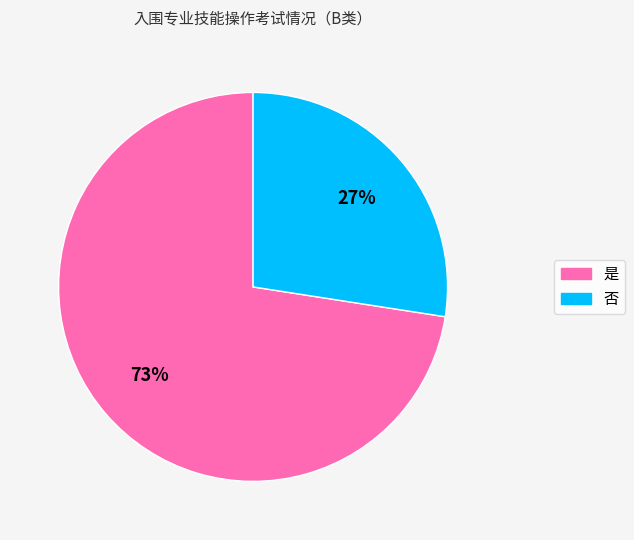

Is it true that 否 is 14% of the pie?

False